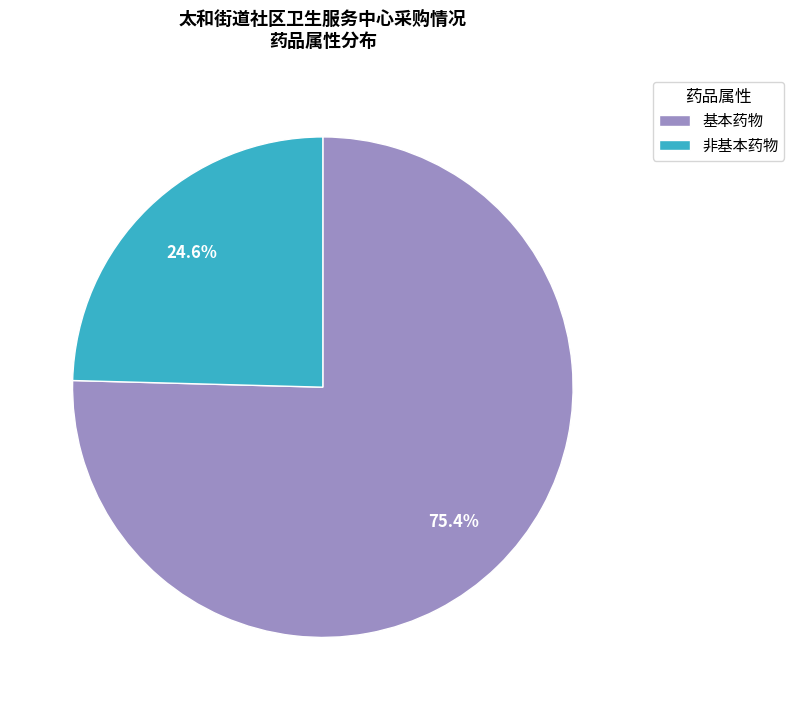

To the nearest percent, what is the difference between the largest and smallest slice percentages?

51%